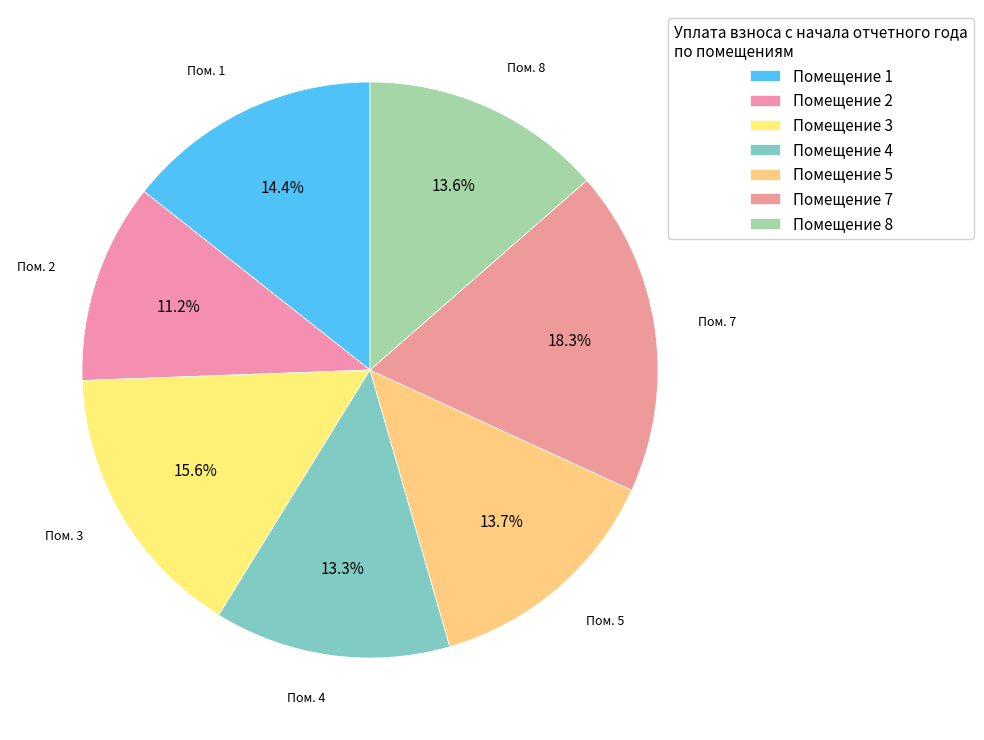

How many slices are in this pie chart?

7